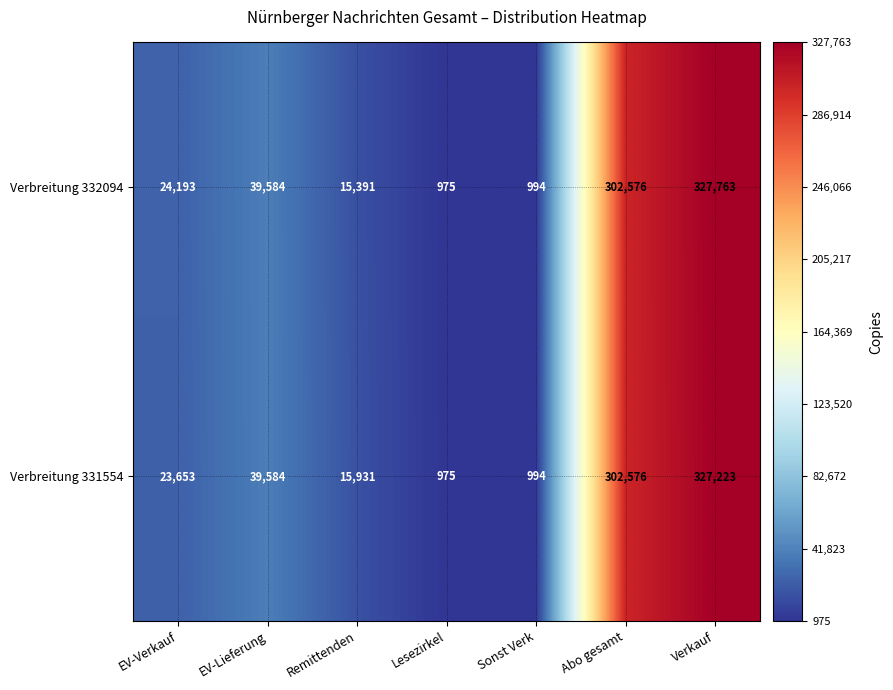

What is the difference between the second highest and minimum values in the Verbreitung 331554 series?

301601